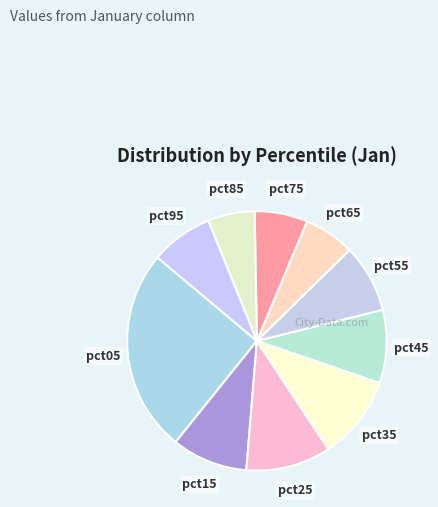

How many slices are in this pie chart?

10